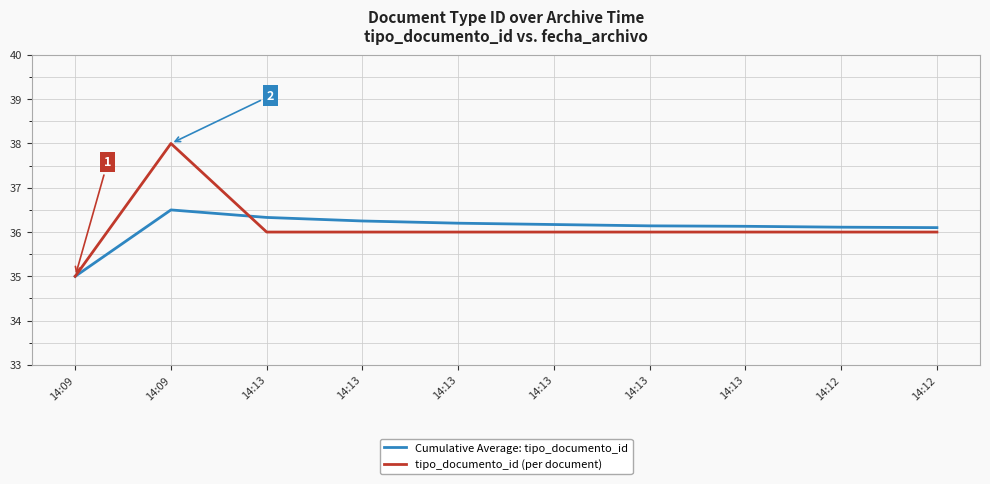

Reading right to left, transcribe all the data shown in this chart.

Cumulative Average: tipo_documento_id: 36.1	36.1	36.1	36.1	36.2	36.2	36.2	36.3	36.5	35.0
tipo_documento_id (per document): 36.0	36.0	36.0	36.0	36.0	36.0	36.0	36.0	38.0	35.0